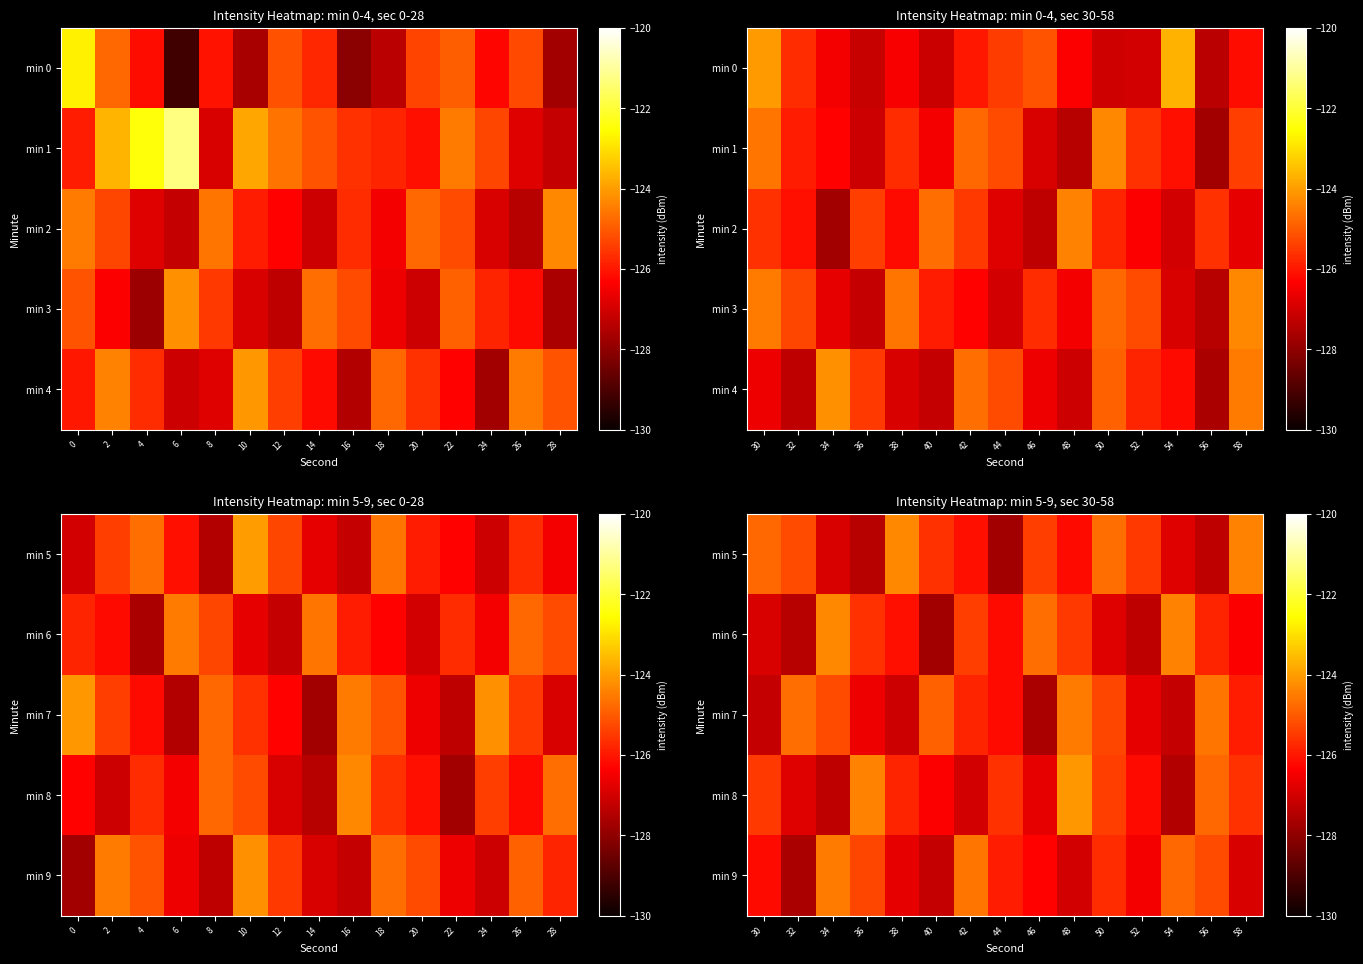

At how many categories does at least one series exceed -125?

13